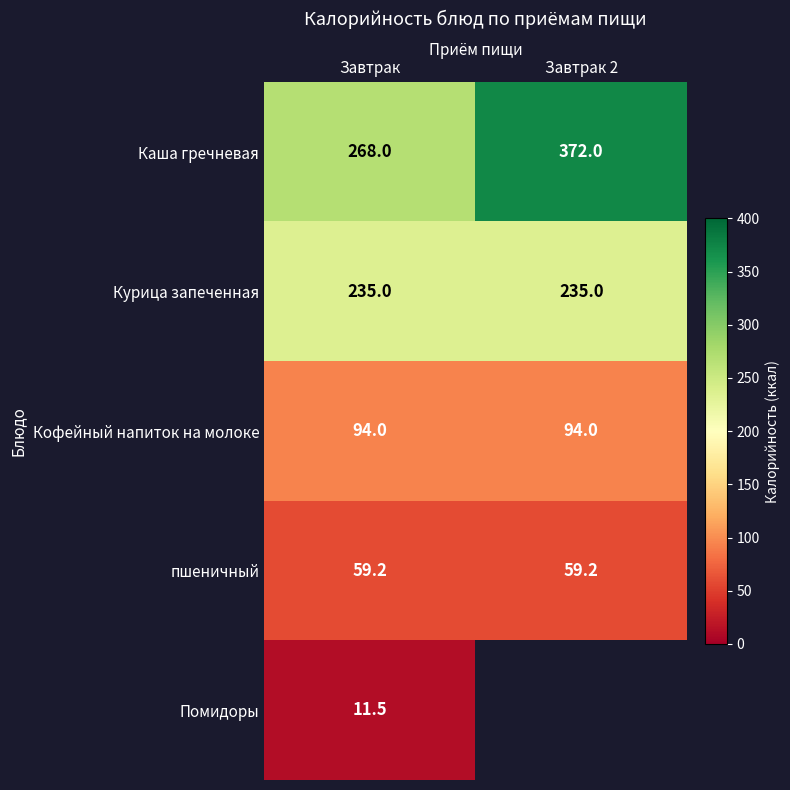

At how many categories does at least one series exceed 137?

2